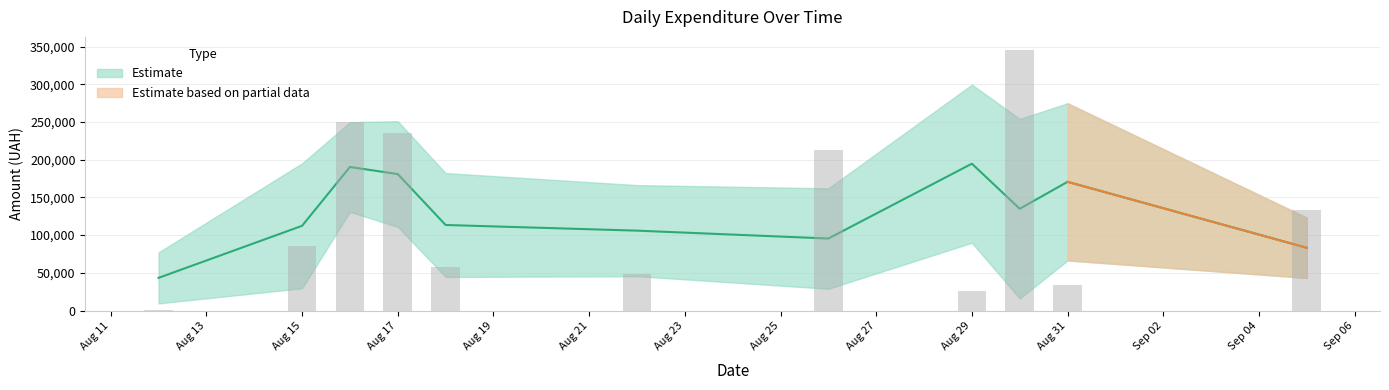

What is the sum of all values?

1428252.1